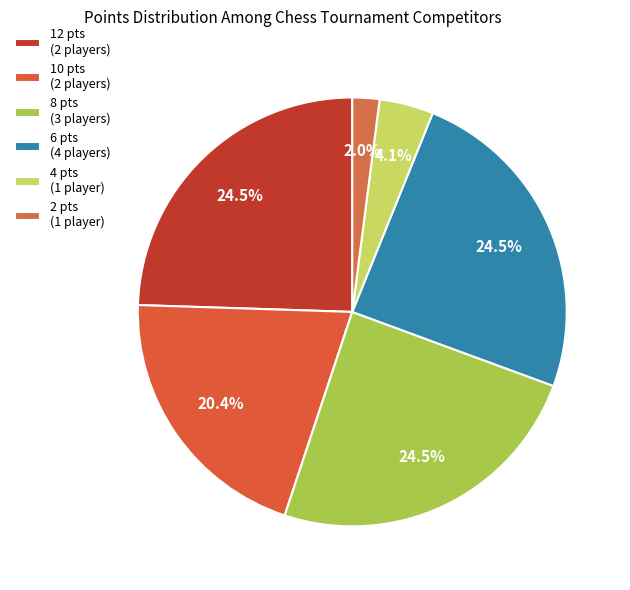

Which slice is the smallest?

2 pts (1 player)